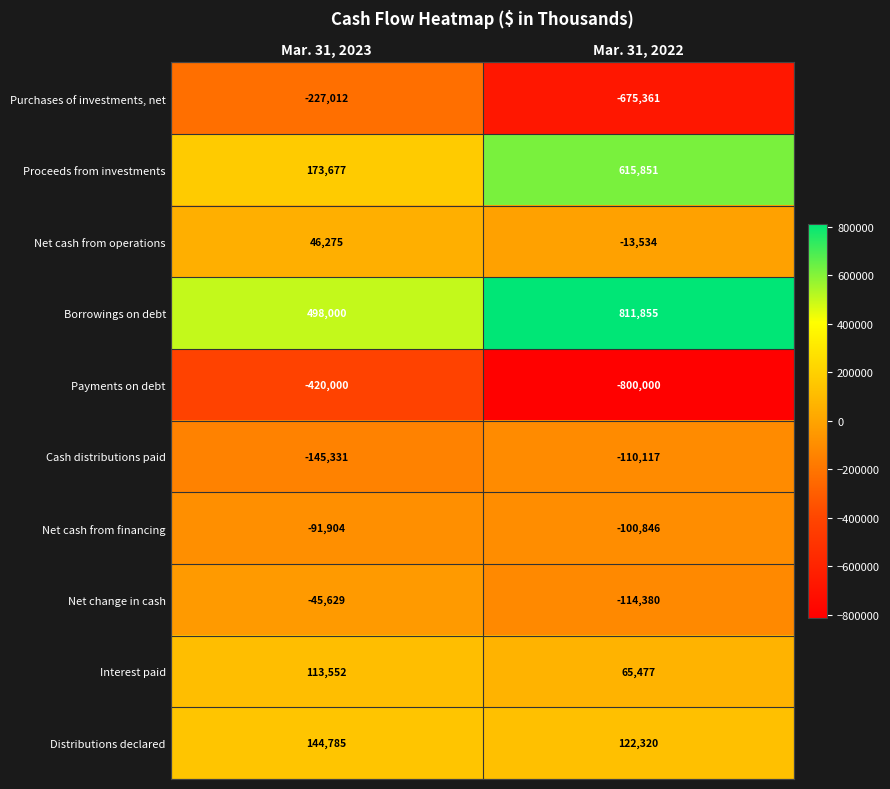

At which label is Net change in cash closest to -80004?

Mar. 31, 2023